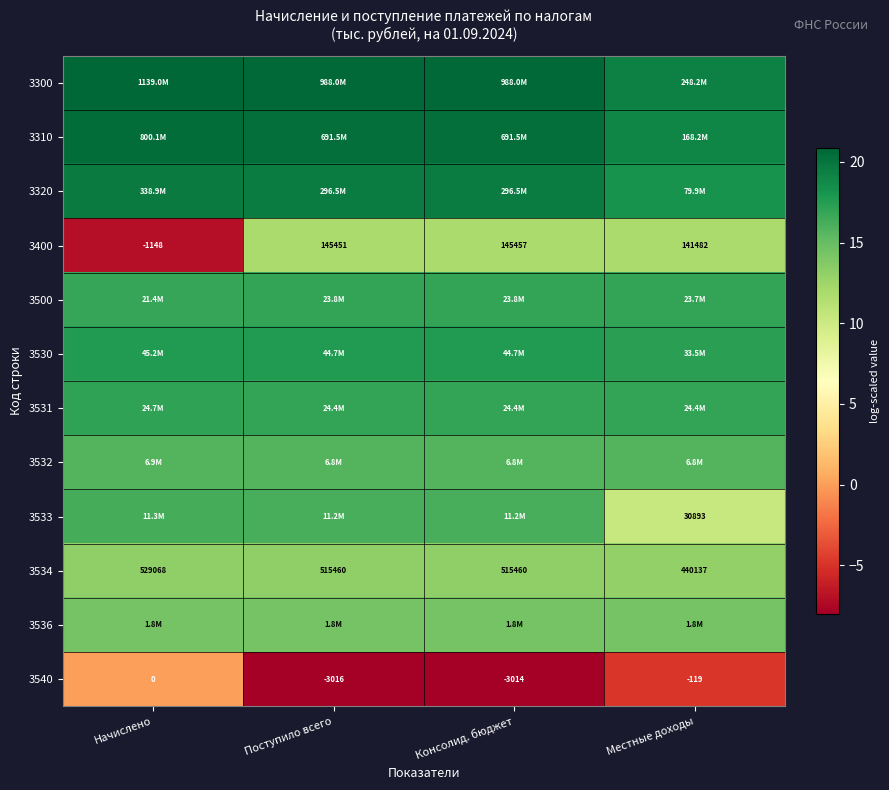

At which label does 3534 first exceed 515460?

Начислено